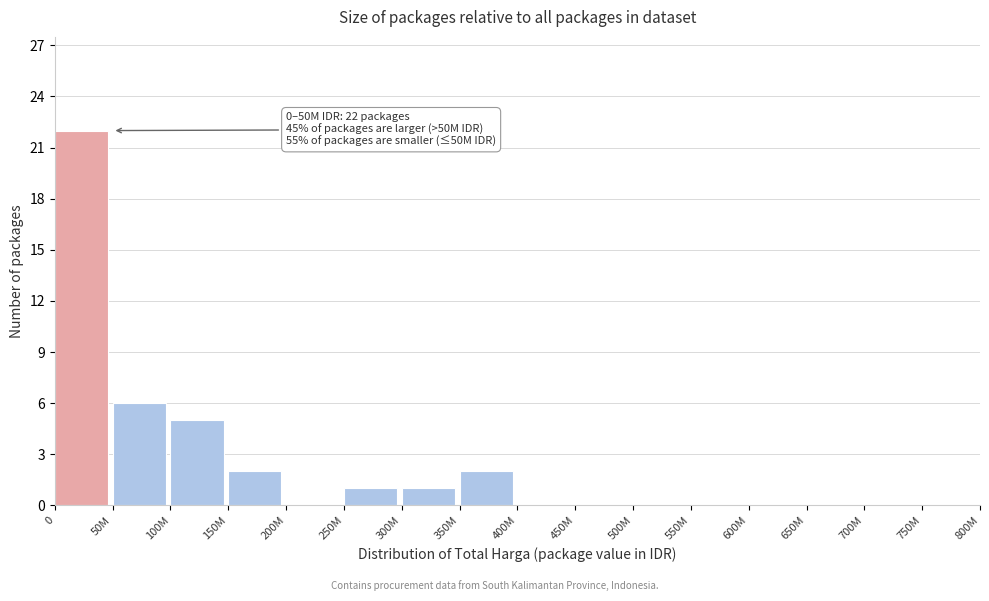

Reading left to right, transcribe all the data shown in this chart.

0=22	50M=6	100M=5	150M=2	200M=0	250M=1	300M=1	350M=2	400M=0	450M=0	500M=0	550M=0	600M=0	650M=0	700M=0	750M=0